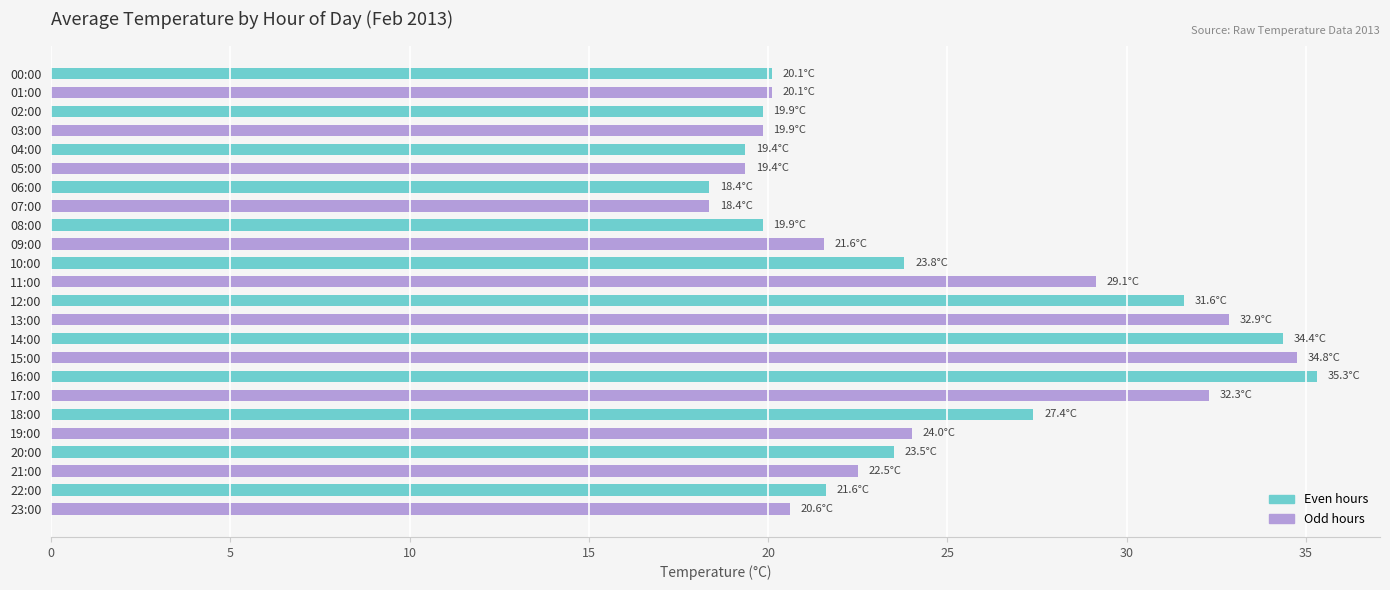

What is the label of the 7th bar from the bottom?

17:00